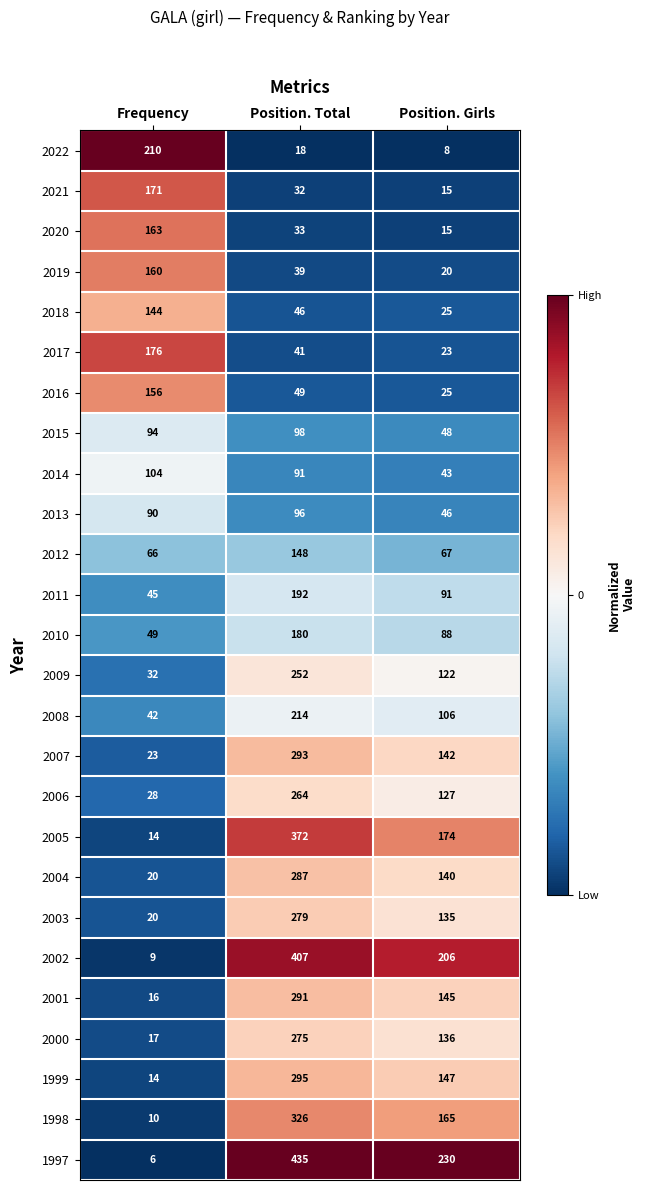

At which label is 2019 closest to 90?

Position. Total